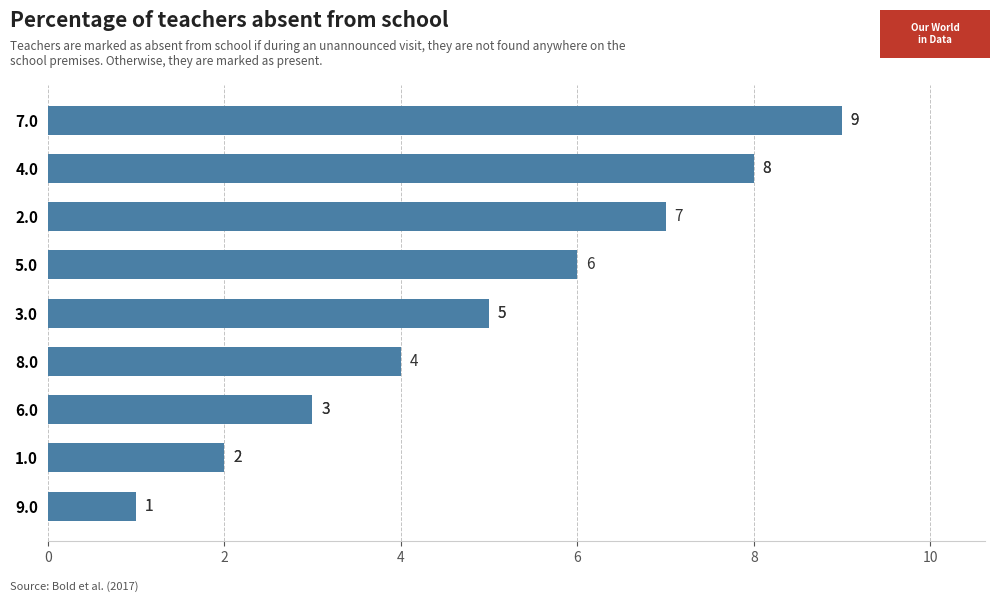

What is the smallest value displayed?

1